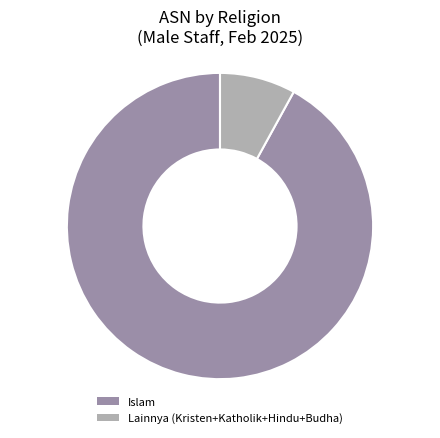

Which slice is the smallest?

Lainnya (Kristen+Katholik+Hindu+Budha)